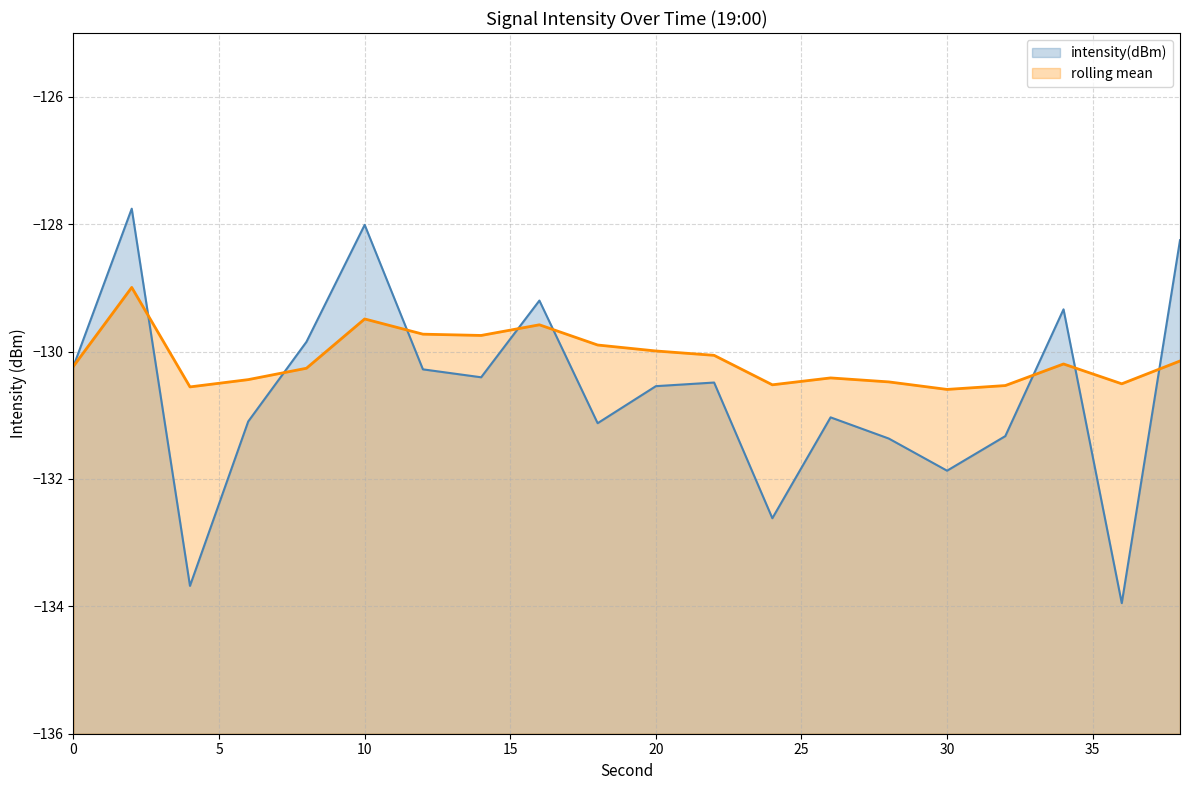

Is the value of rolling_mean at 24 greater than the value of intensity(dBm) at 6?

Yes